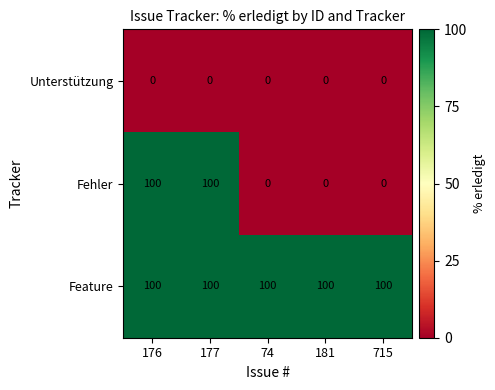

Reading left to right, transcribe all the data shown in this chart.

Unterstützung: 0	0	0	0	0
Fehler: 100	100	0	0	0
Feature: 100	100	100	100	100